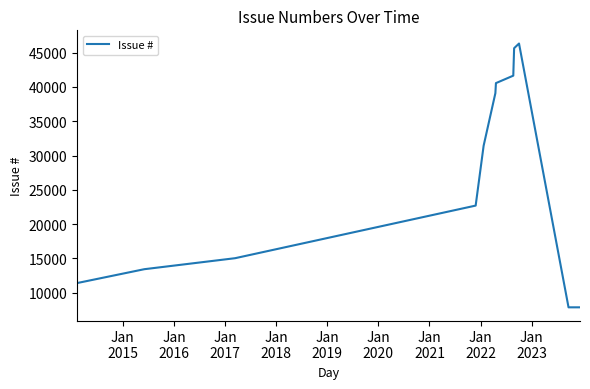

What is the smallest value displayed?

7859